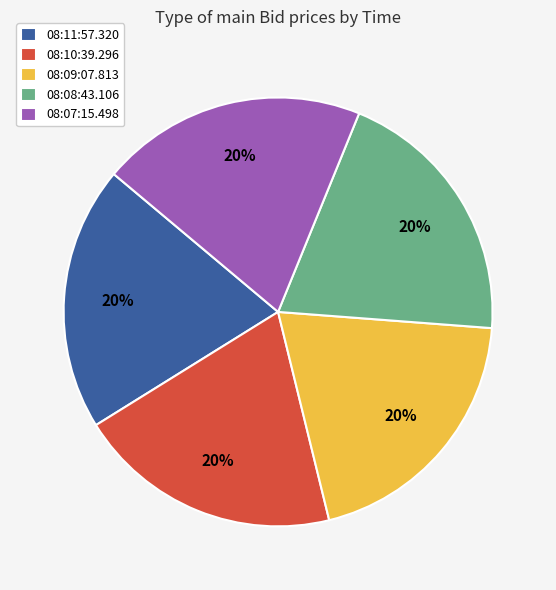

True or false: 08:11:57.320 accounts for 27% of the total.

False